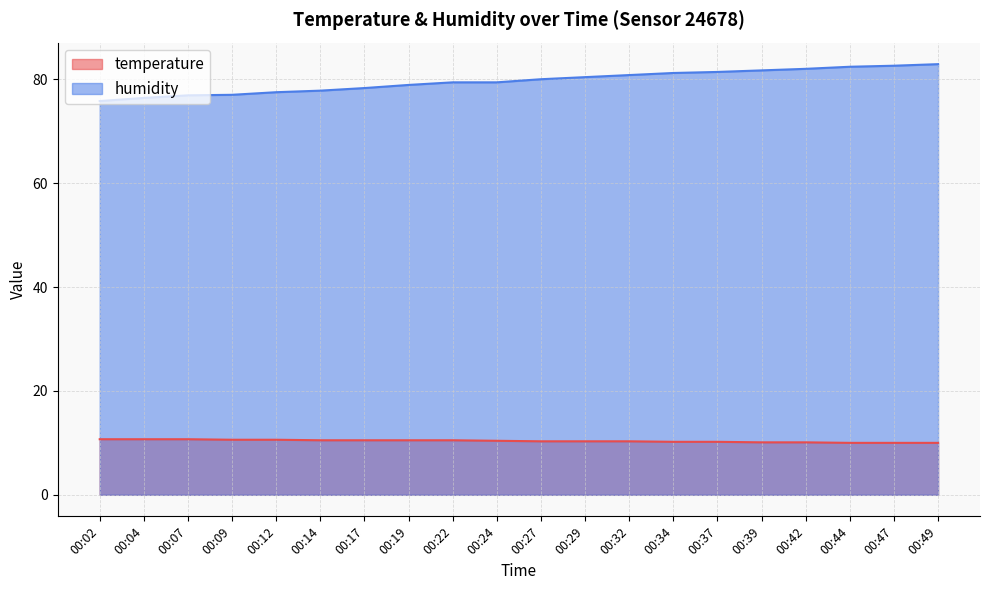

Is it true that humidity equals 44.6 at 00:37?

False